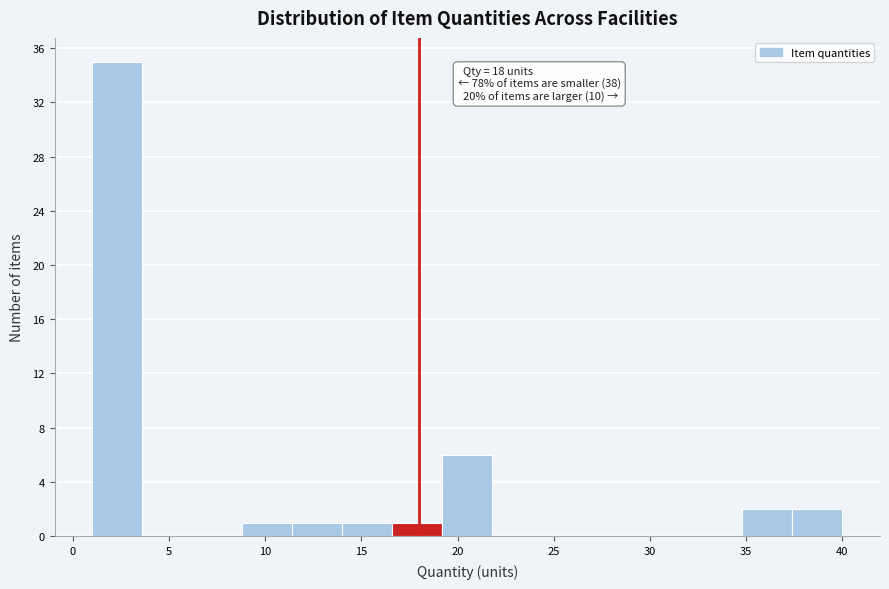

Which range on the x-axis has the tallest bar?

1.0 to 3.6